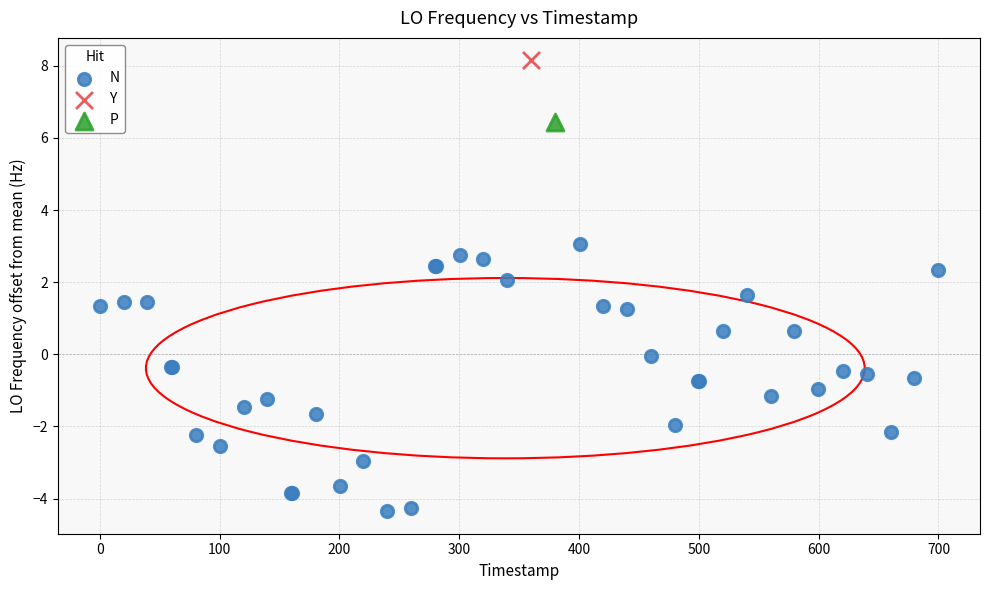

What are all the series names shown in the legend?

N, Y, P